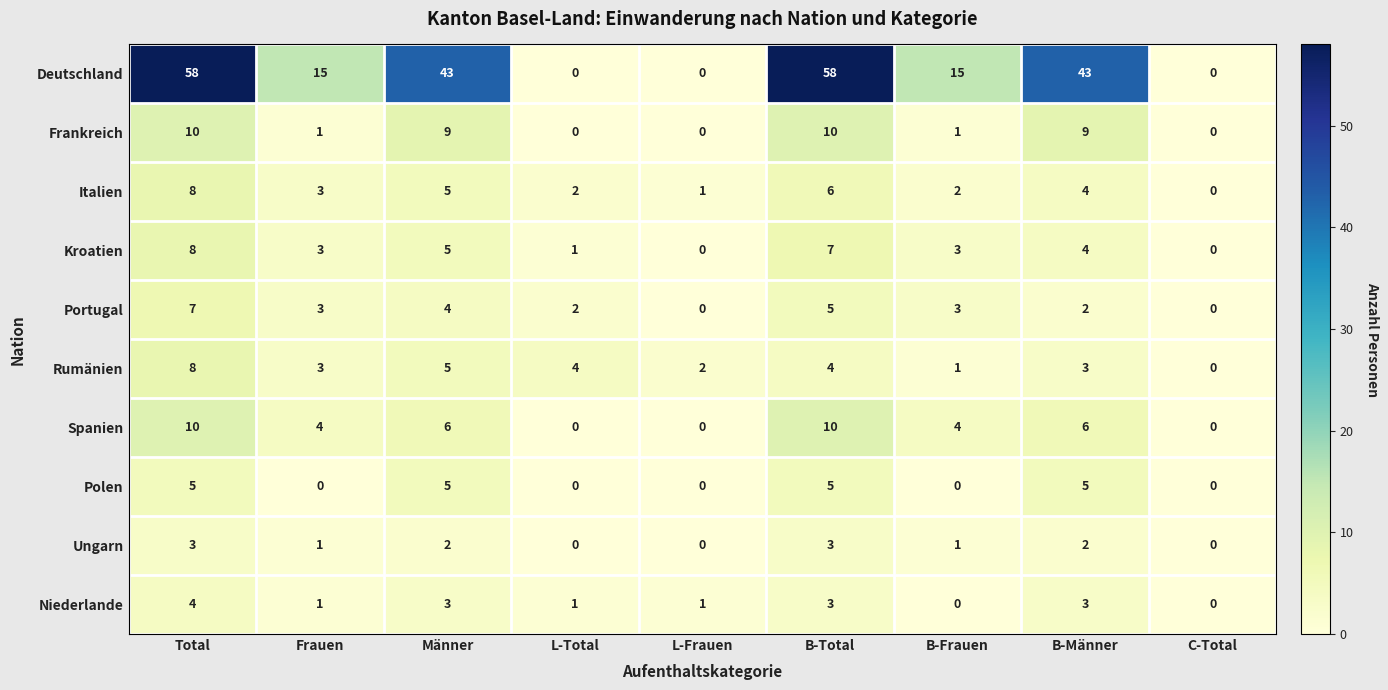

Which series has the widest spread of values?

Deutschland